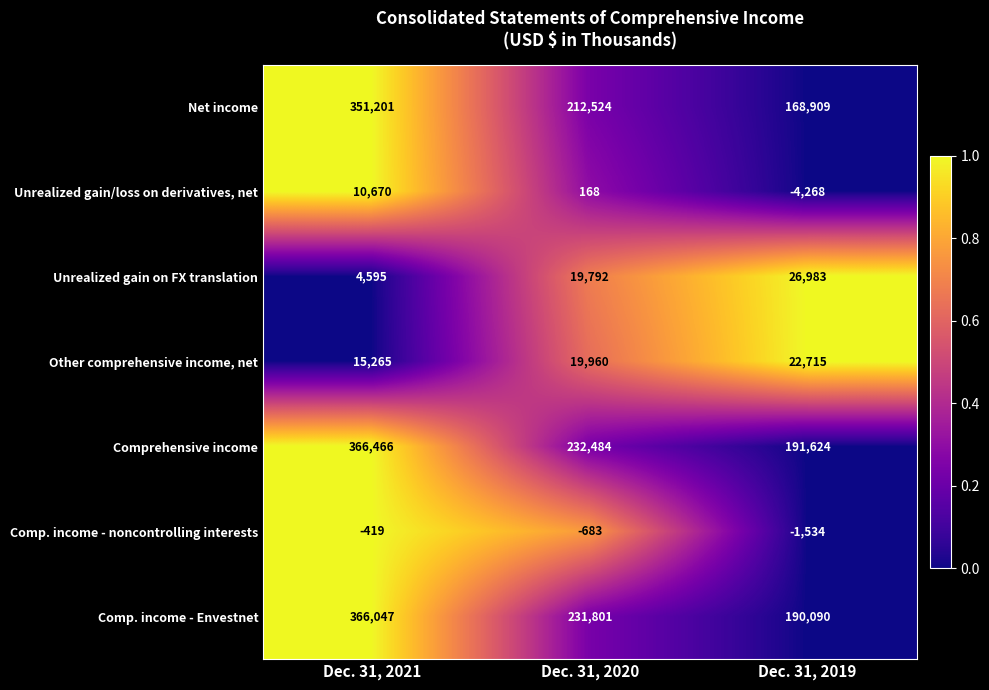

Which series changed the most between Dec. 31, 2021 and Dec. 31, 2019?

Net income